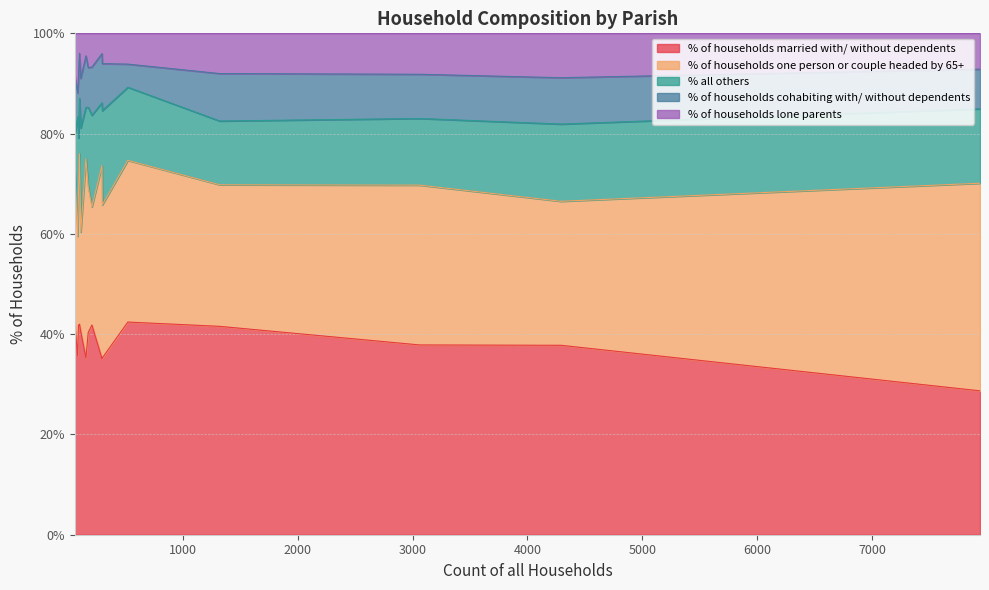

What is the lowest value of the % of households married with/ without dependents series?

28.7